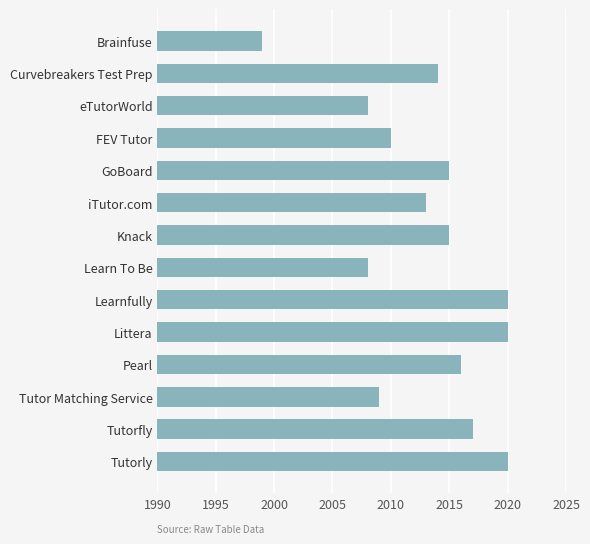

What is the label of the 10th bar from the top?

Littera